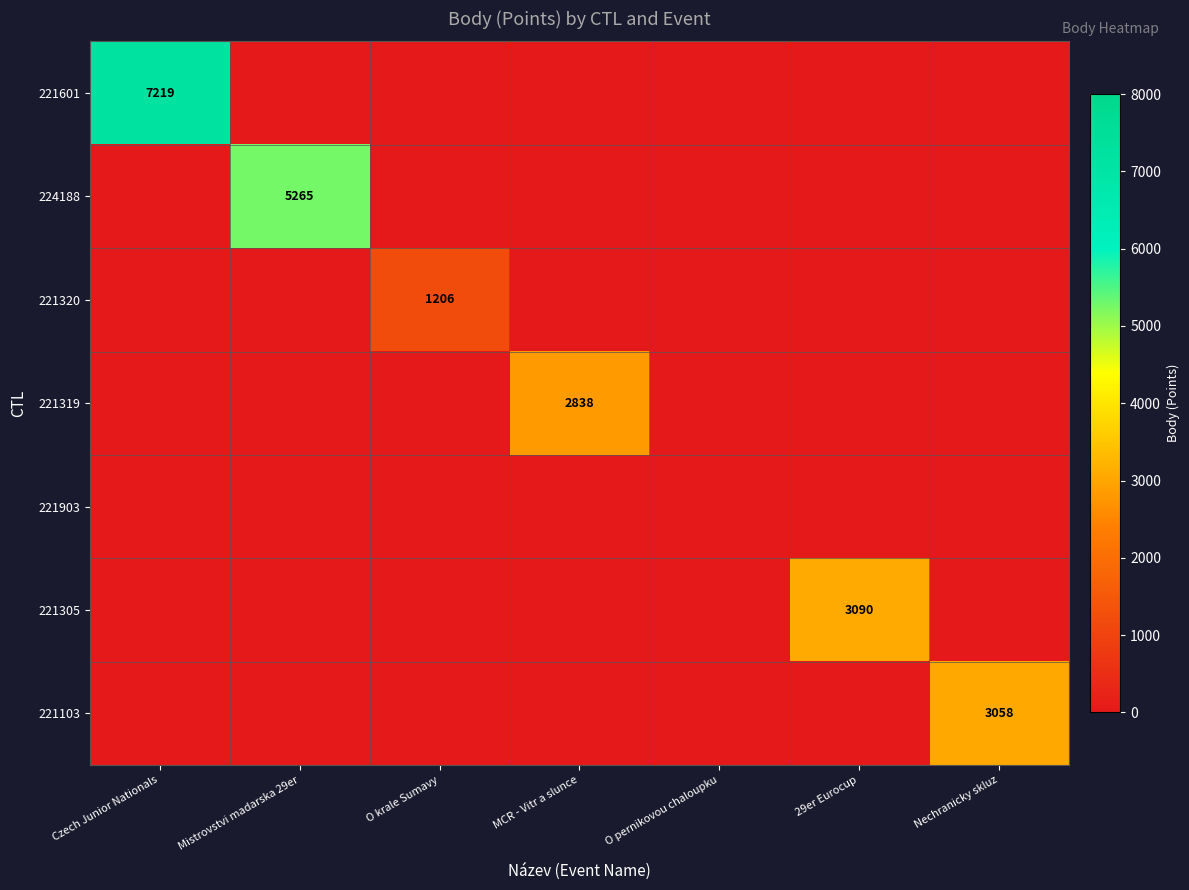

At which category is the sum across all series the highest?

Czech Junior Nationals